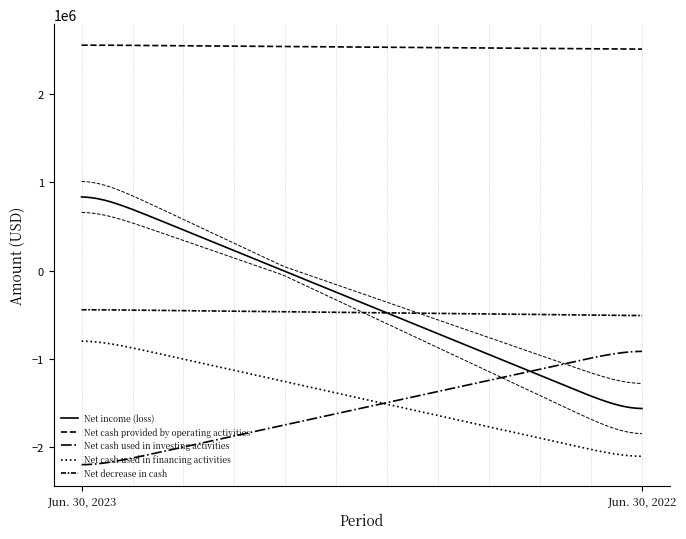

What is the lowest value of the Net cash used in investing activities series?

-2251288